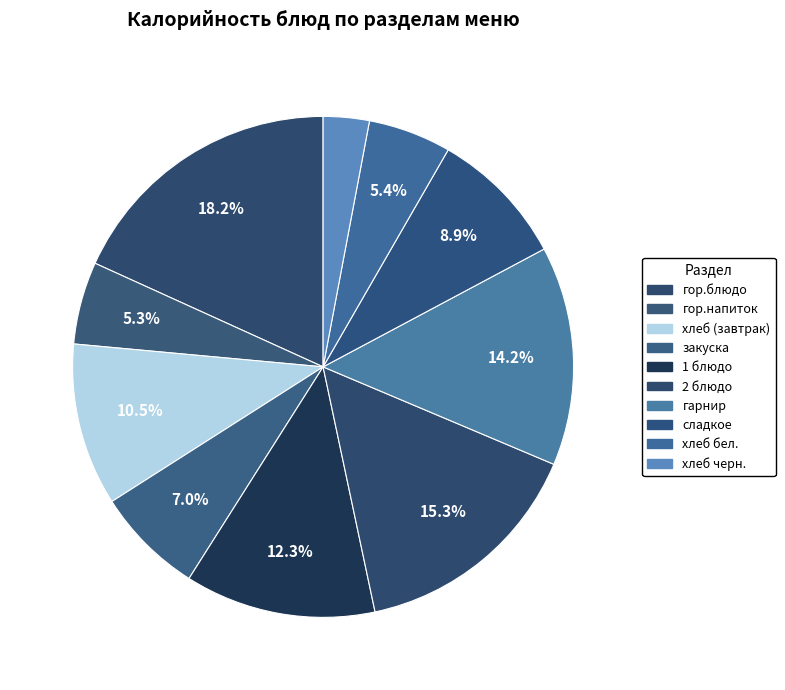

To the nearest percent, what is the combined percentage of хлеб черн. and хлеб (завтрак)?

13%